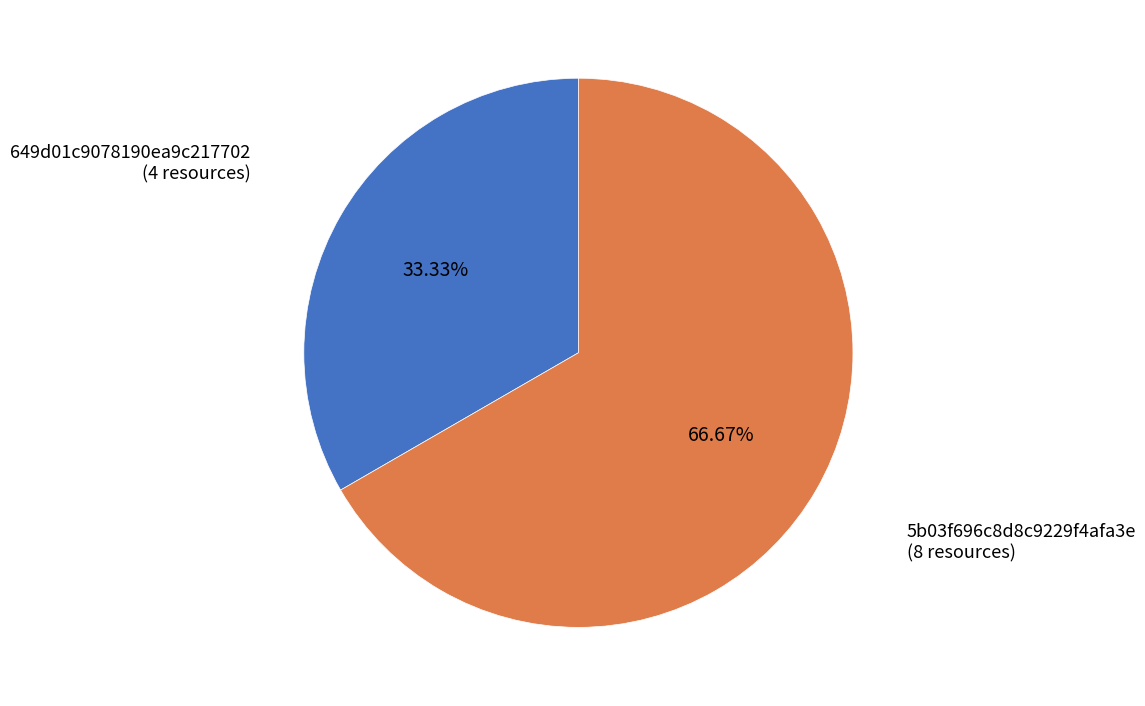

Does any single category account for the majority?

Yes